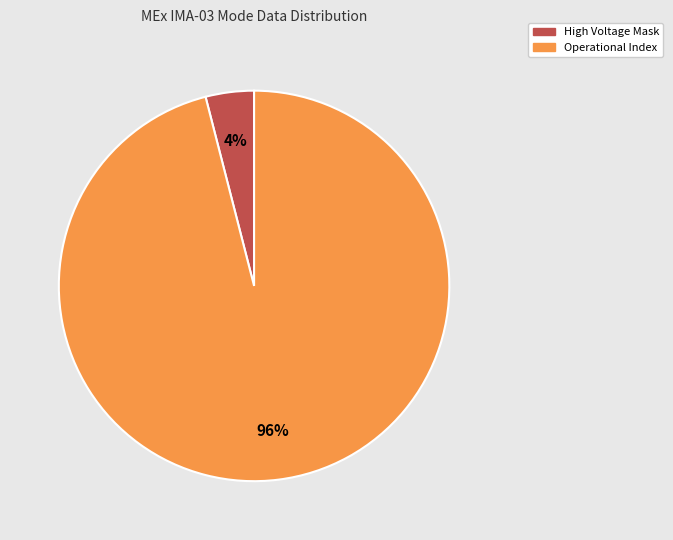

Count the number of slices in the pie.

2